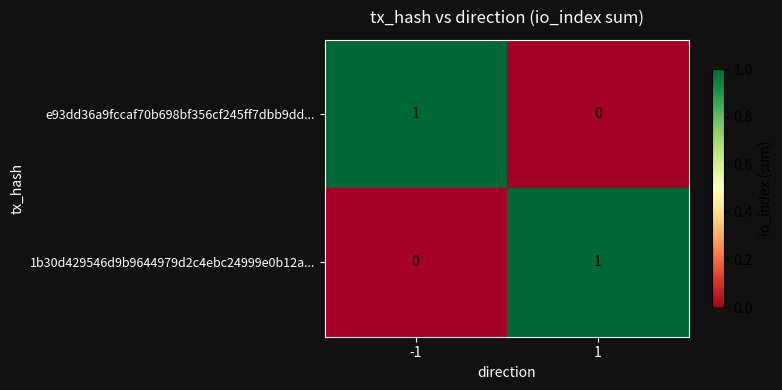

At -1, list the series in order from largest to smallest.

e93dd36a9fccaf70b698bf356cf245ff7dbb9dd..., 1b30d429546d9b9644979d2c4ebc24999e0b12a...